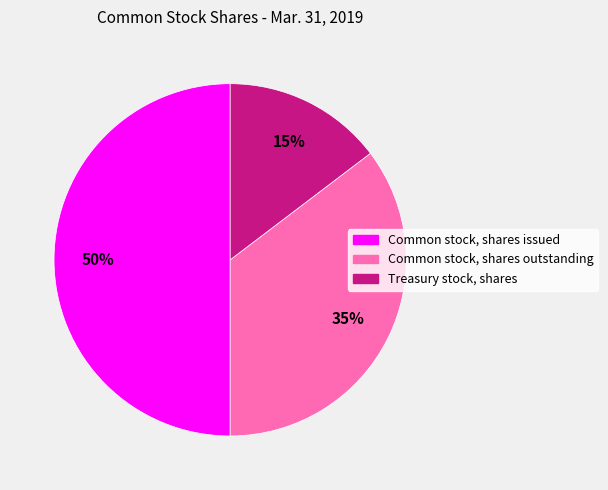

To the nearest percent, what is the combined percentage of Common stock, shares outstanding and Common stock, shares issued?

85%